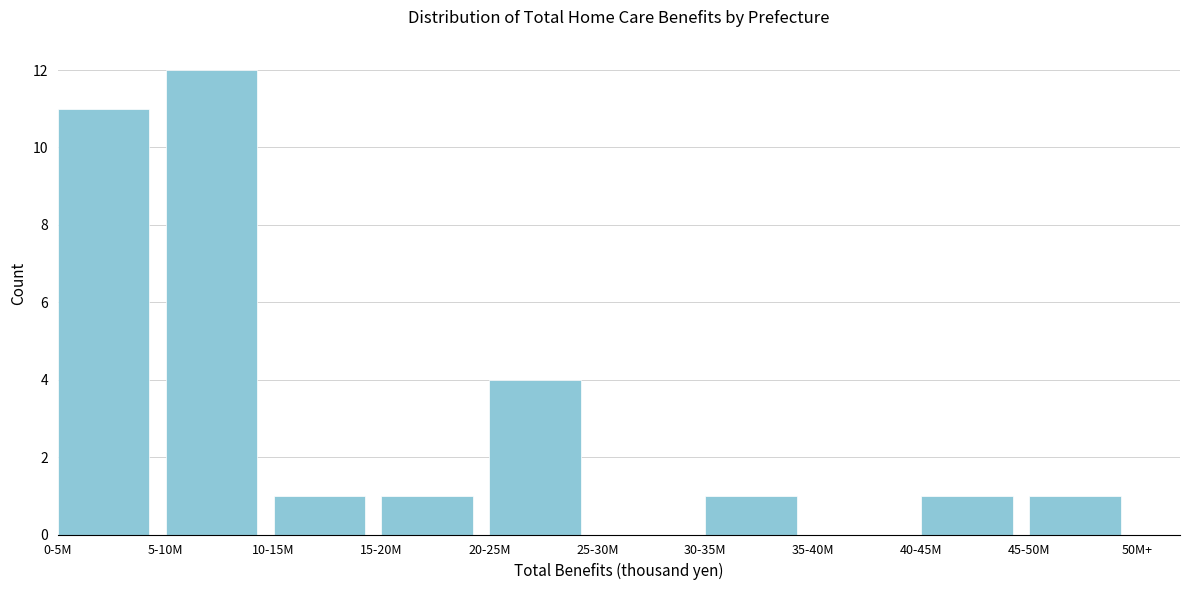

Reading left to right, list all the values displayed in this chart.

0-5M=11	5-10M=12	10-15M=1	15-20M=1	20-25M=4	25-30M=0	30-35M=1	35-40M=0	40-45M=1	45-50M=1